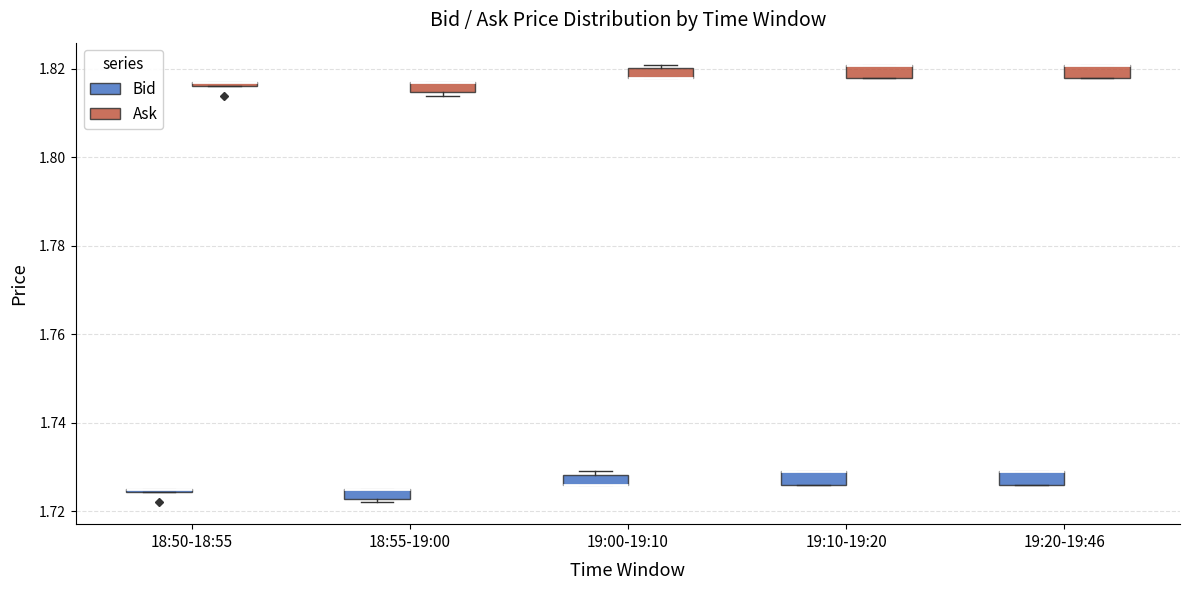

Where is the upper edge of the box for 19:20-19:46 (Bid) on the y-axis? The values are not printed on the chart, so give them approximately, as read against the axis.

1.730